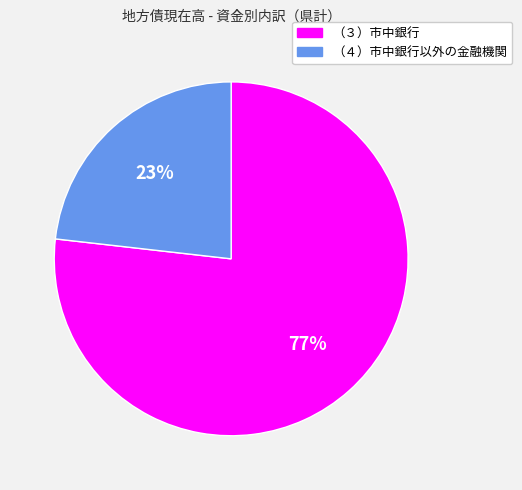

To the nearest percent, what is the average slice percentage?

50%